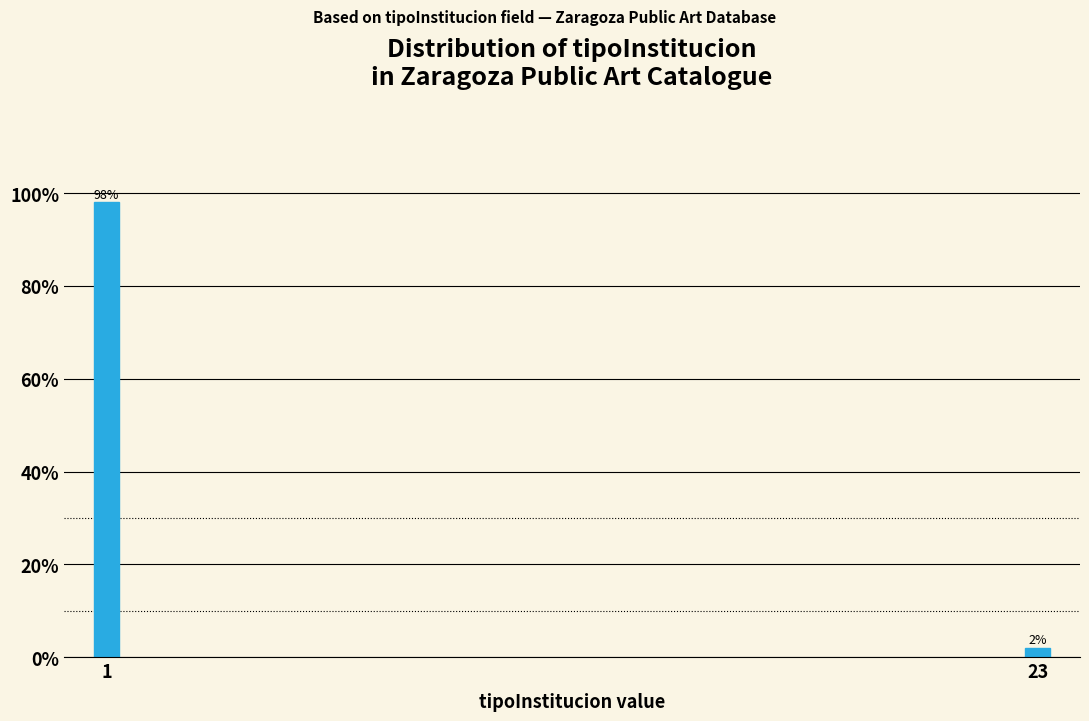

Reading left to right, what are all the values shown in this chart?

98	2